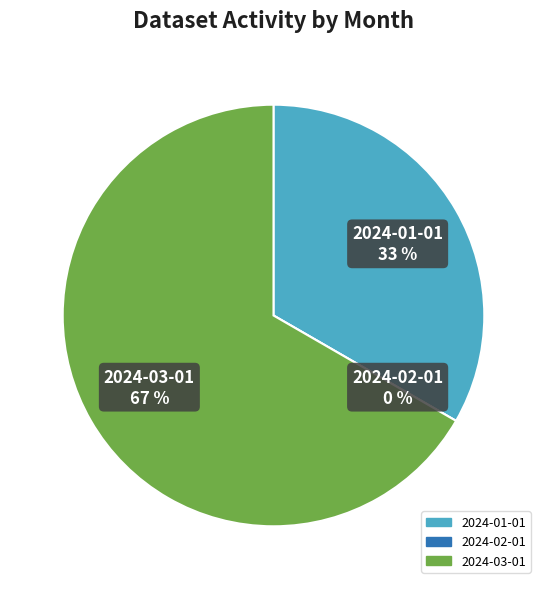

What percentage is the 2024-01-01 slice, to the nearest percent?

33%